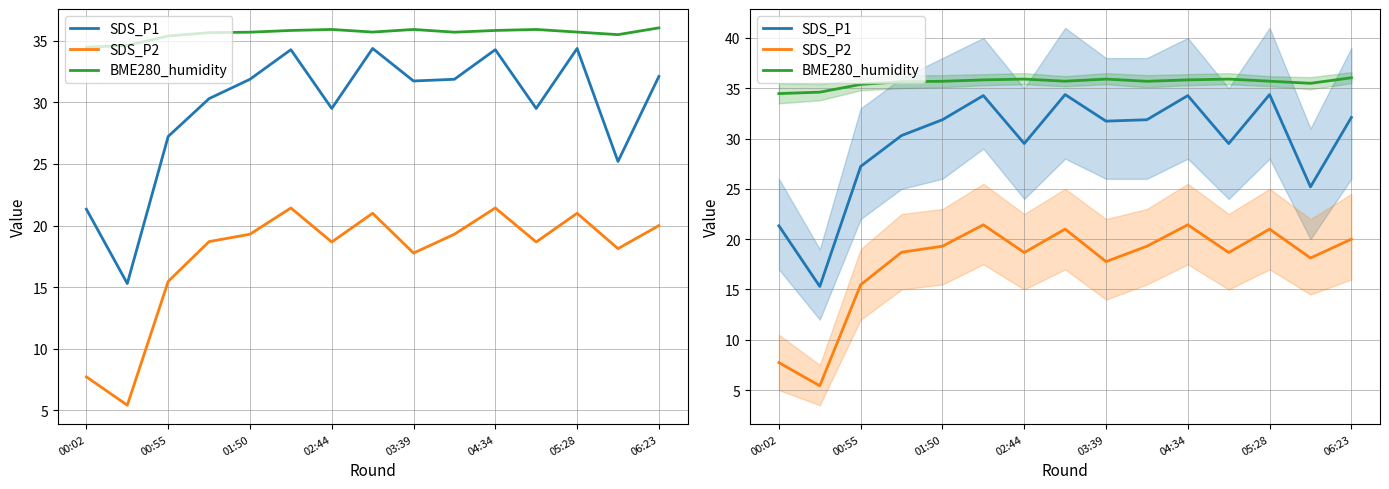

What is the difference between the SDS_P1 values at 14 and 11?

2.6